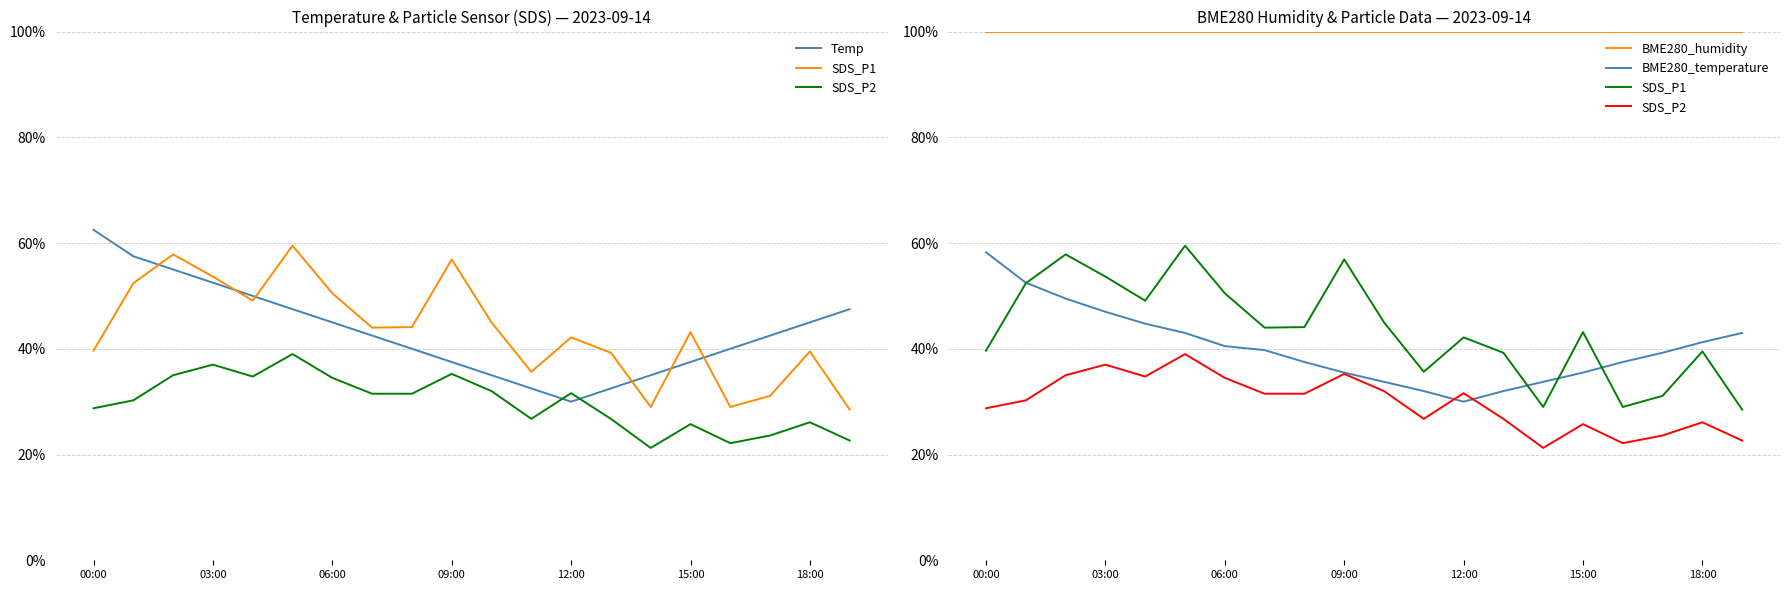

At which category does the chart reach its peak across all series?

00:00